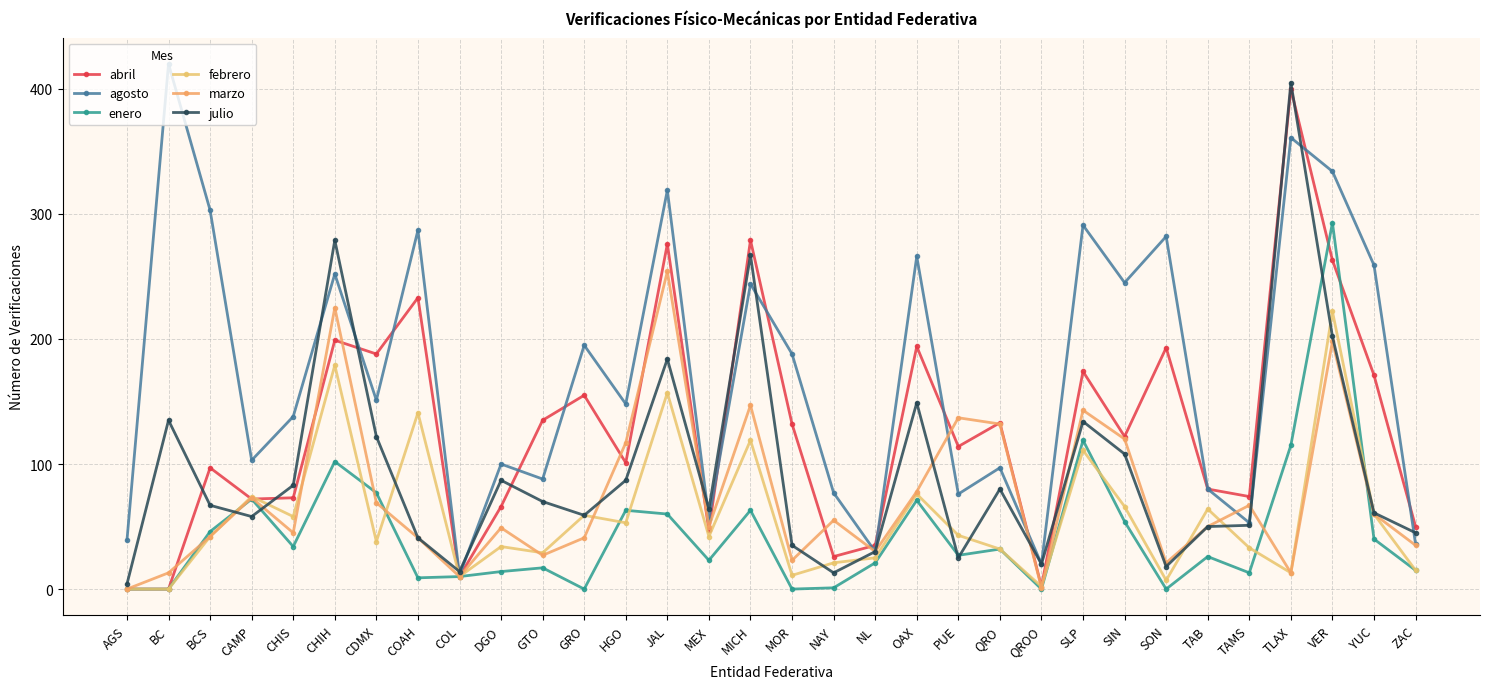

What are all the series names shown in the legend?

abril, agosto, enero, febrero, marzo, julio